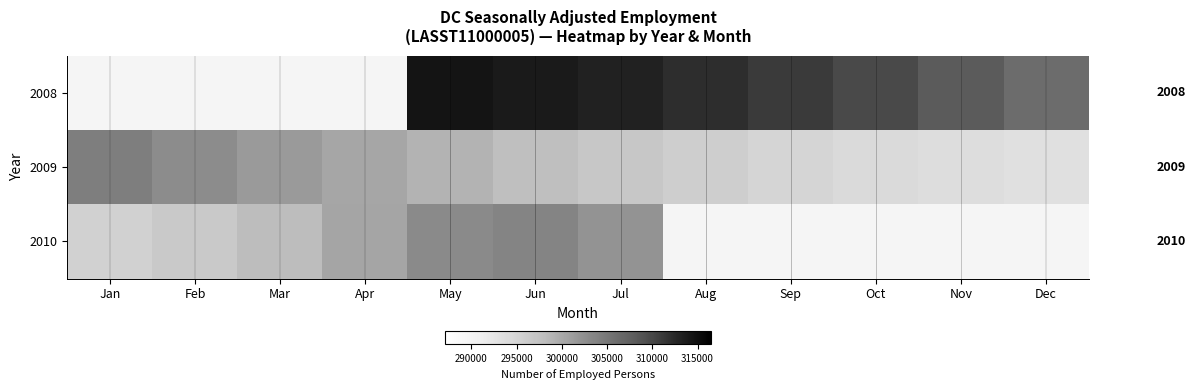

What is the difference between the highest and lowest values at Aug?

16229.0